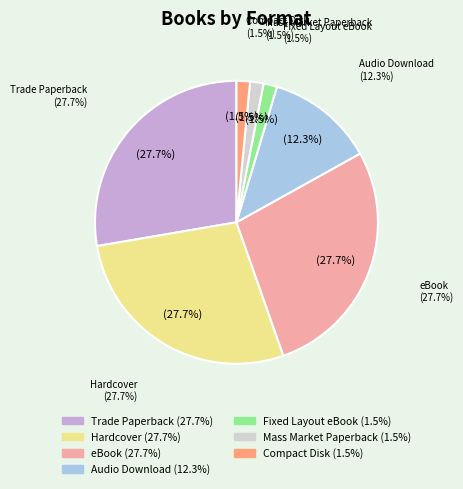

How many slices are in this pie chart?

7